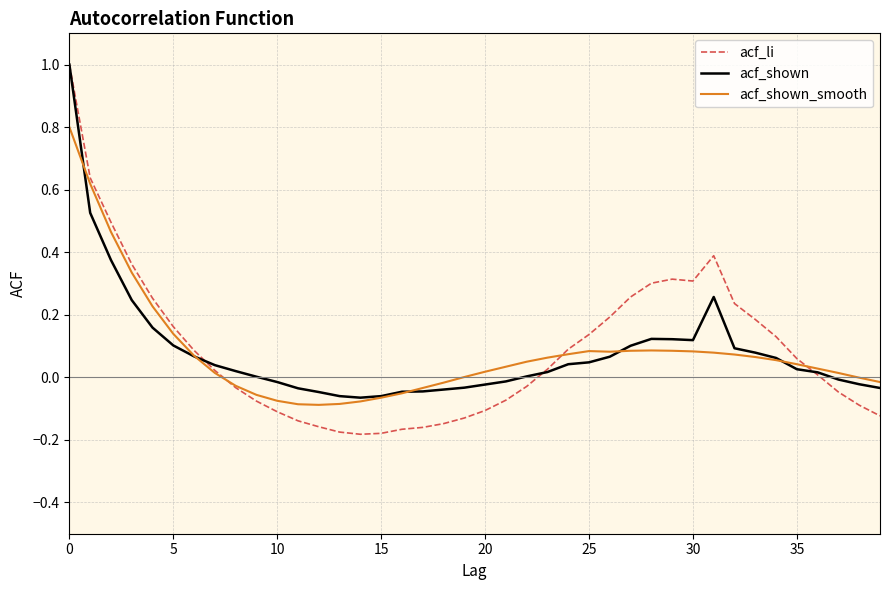

Does the chart have visible grid lines?

Yes